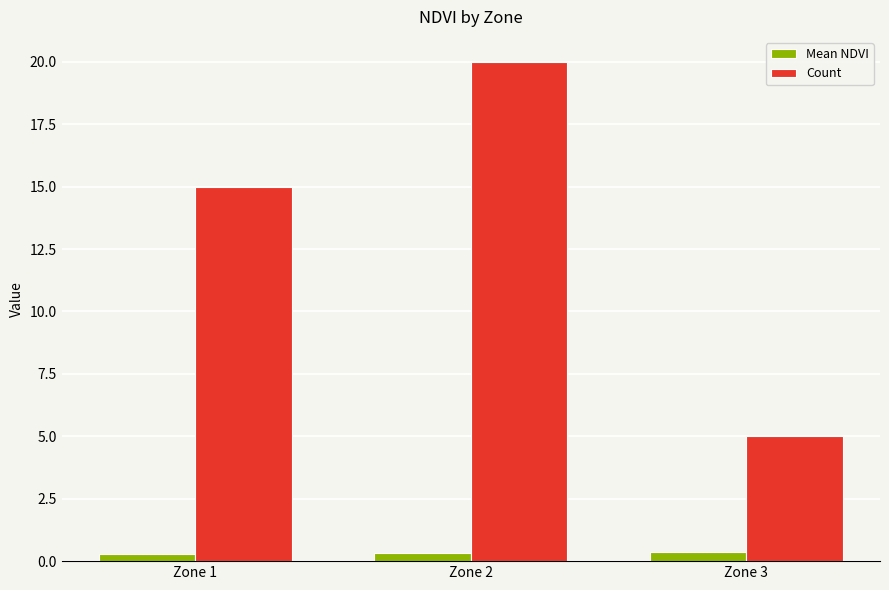

Which series has the largest total across all categories?

Count